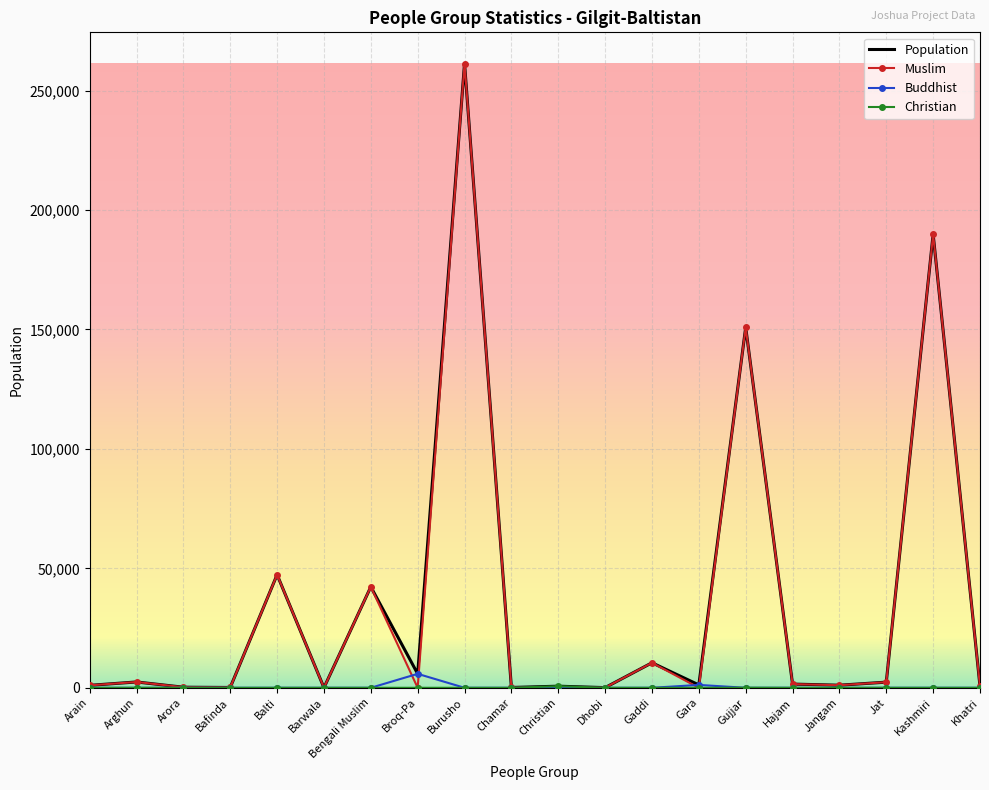

Which series changed the most between Bengali Muslim and Broq-Pa?

Muslim